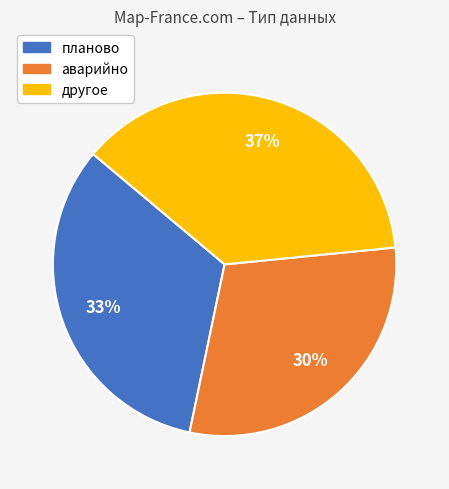

Rank the categories by value from highest to lowest.

другое, планово, аварийно